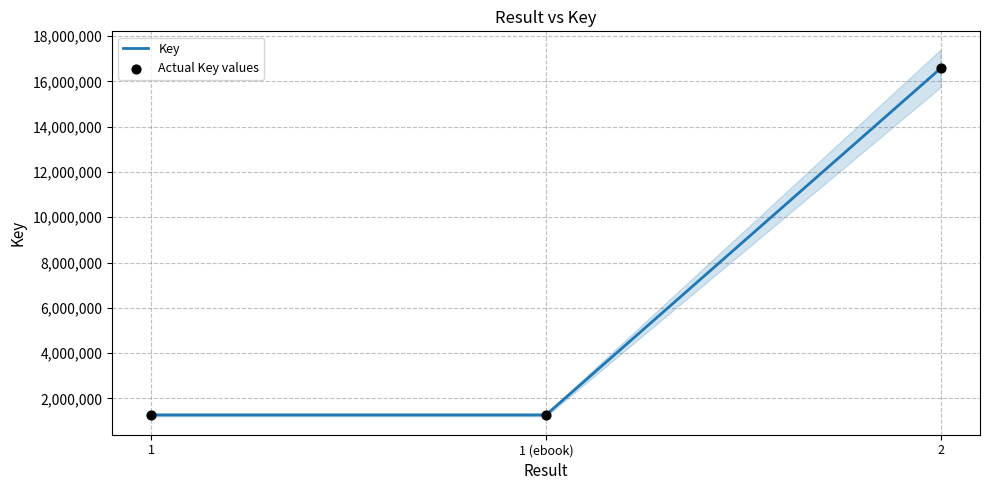

Which series contains the highest Y value?

Key